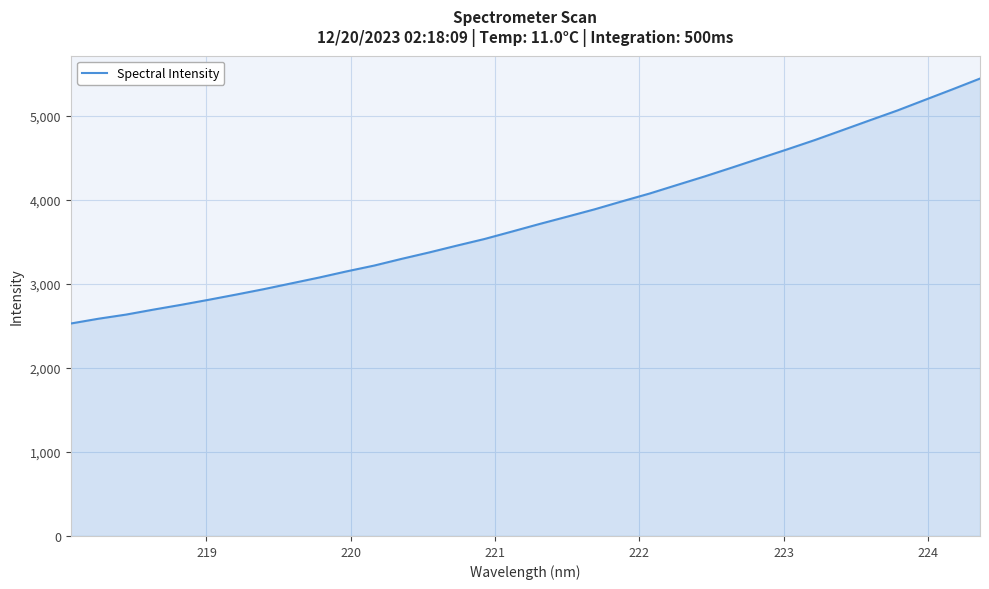

Does the chart have visible grid lines?

Yes